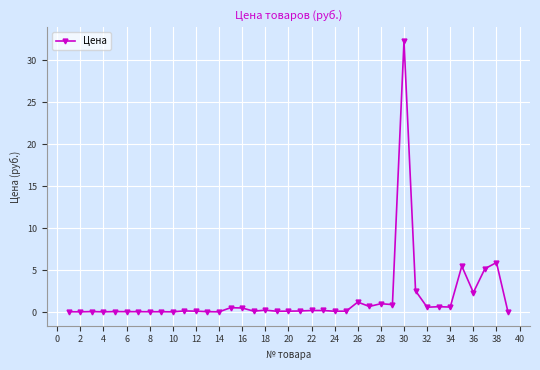

What is the maximum value shown in the chart?

32.3